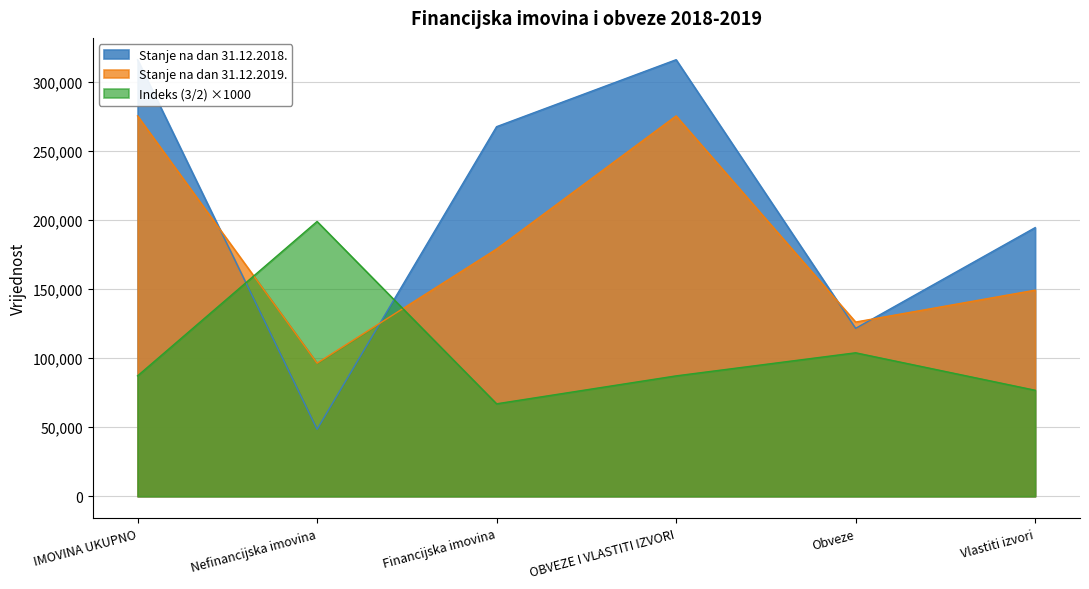

Read the Stanje na dan 31.12.2019. value at OBVEZE I VLASTITI IZVORI, to the nearest 50.

275200